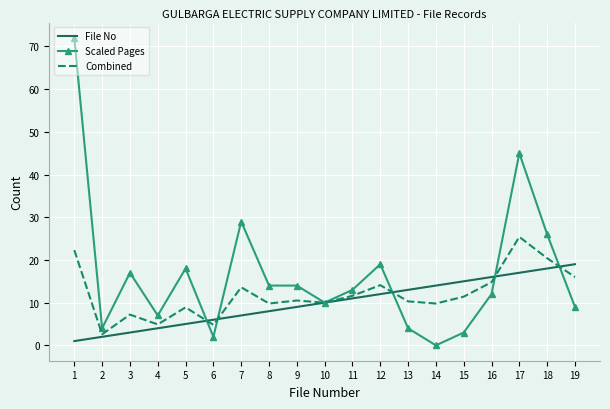

What are all the series names shown in the legend?

File No, Scaled Pages, Combined